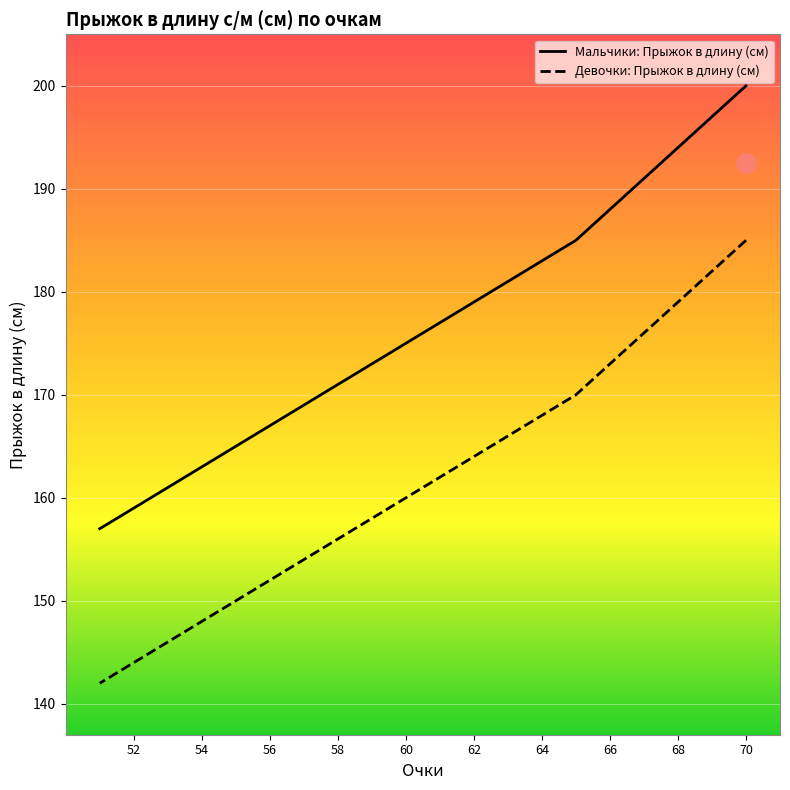

The Мальчики: Прыжок в длину (см) series shows 52 at 69. True or false?

False